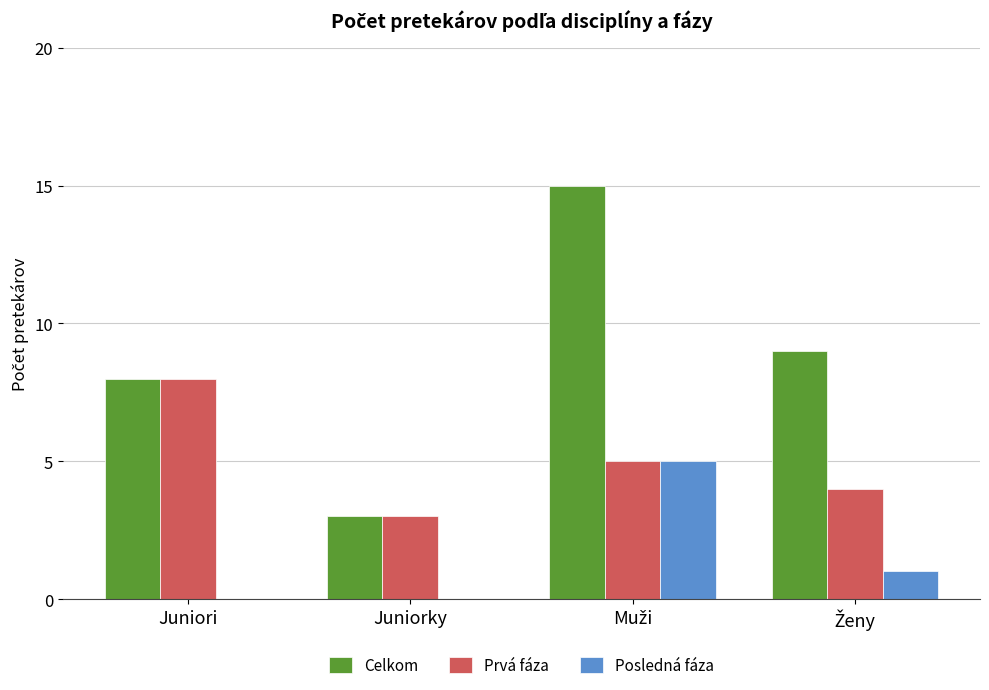

What is the approximate value of Prvá fáza at Juniori?

8